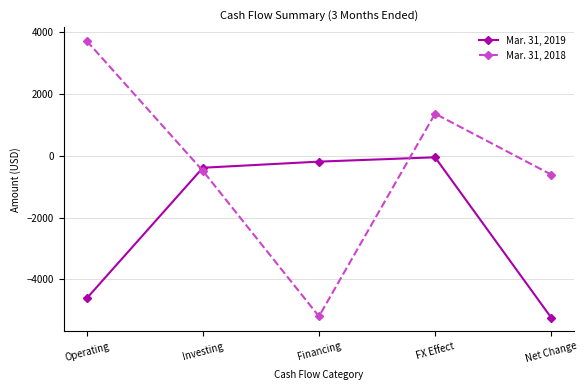

Rank the categories by Mar. 31, 2018 value from lowest to highest.

Financing, Net Change, Investing, FX Effect, Operating